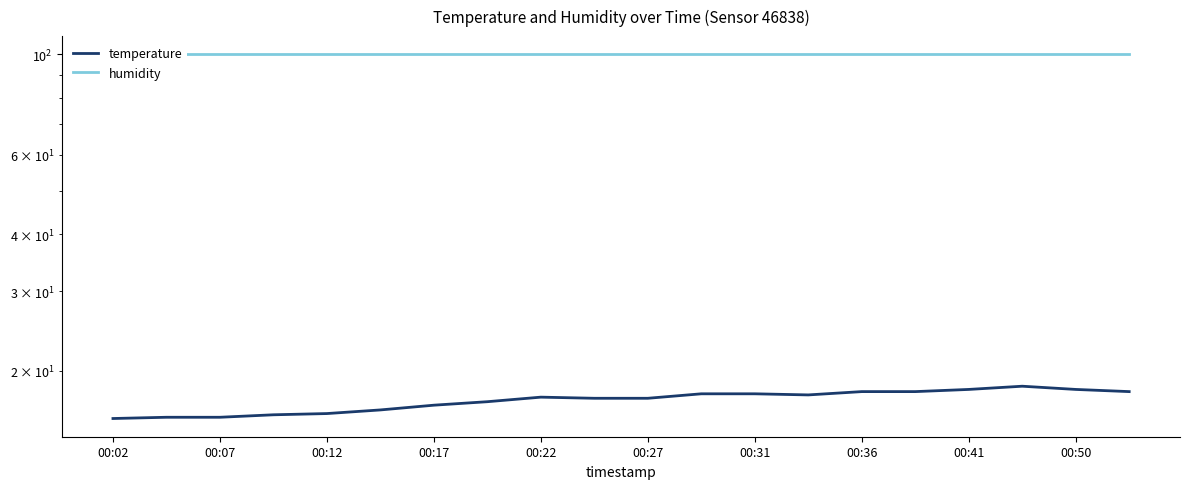

What is the total value across all series at 15?

117.9